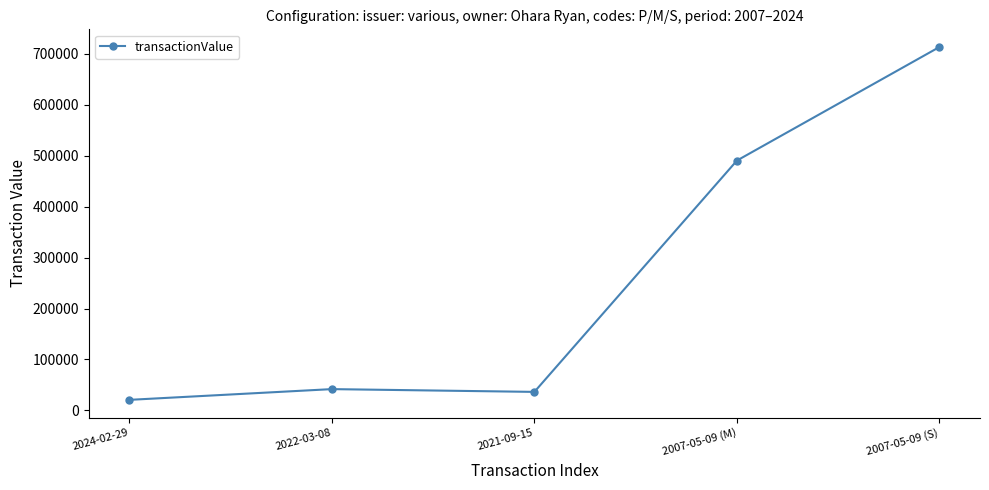

What is the change in value from 2024-02-29 to 2007-05-09 (S)?

+693165